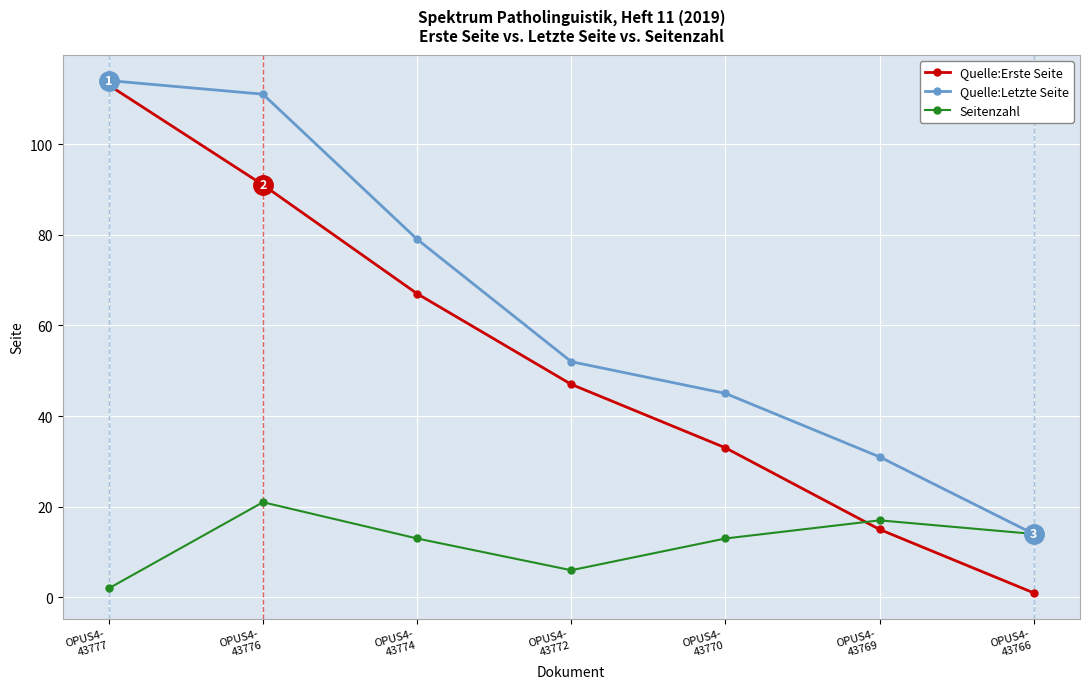

Reading left to right, extract all data points from this chart.

Quelle:Erste Seite: OPUS4-
43777=113	OPUS4-
43776=91	OPUS4-
43774=67	OPUS4-
43772=47	OPUS4-
43770=33	OPUS4-
43769=15	OPUS4-
43766=1
Quelle:Letzte Seite: OPUS4-
43777=114	OPUS4-
43776=111	OPUS4-
43774=79	OPUS4-
43772=52	OPUS4-
43770=45	OPUS4-
43769=31	OPUS4-
43766=14
Seitenzahl: OPUS4-
43777=2	OPUS4-
43776=21	OPUS4-
43774=13	OPUS4-
43772=6	OPUS4-
43770=13	OPUS4-
43769=17	OPUS4-
43766=14